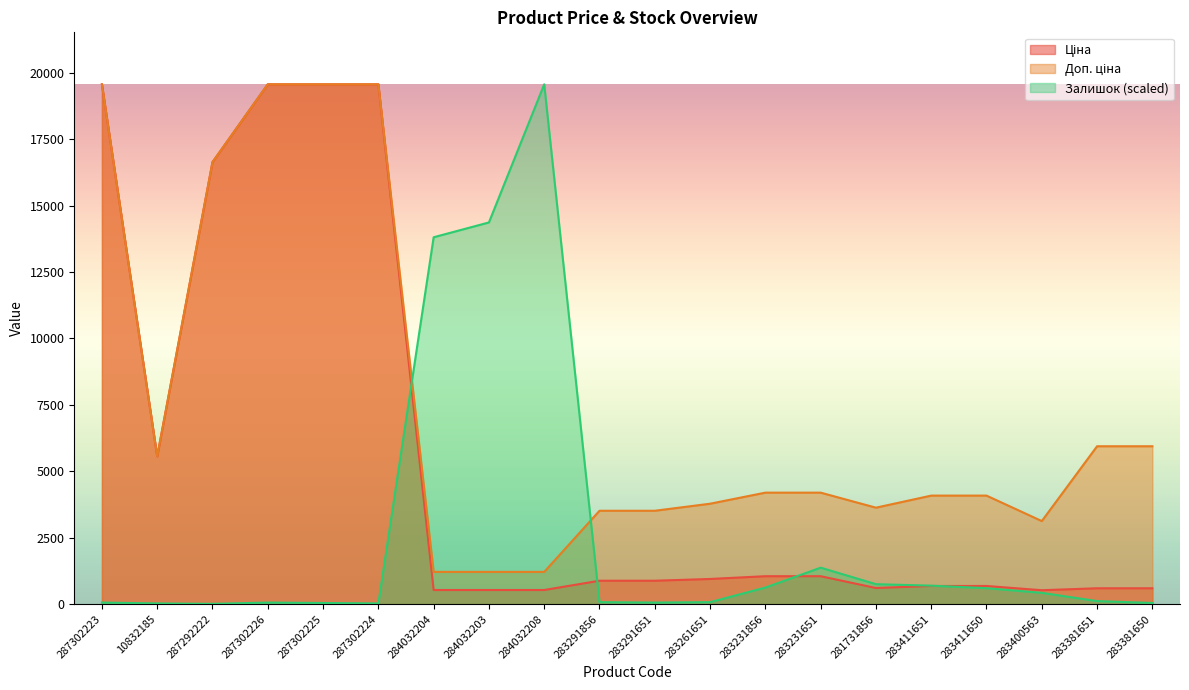

What is the value of the Залишок point at the 18th from the left?

422.0